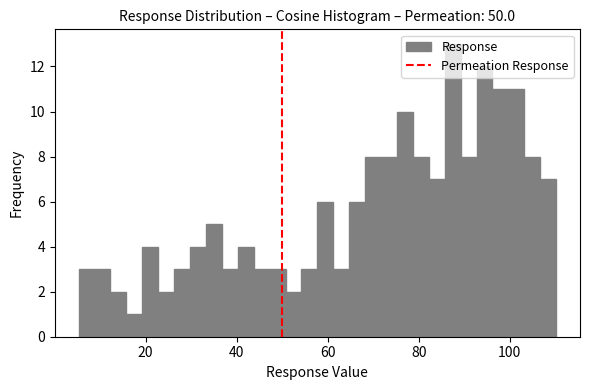

Around what value on the x-axis is the tallest bar? Give the approximate position of its centre, as read against the axis.

88